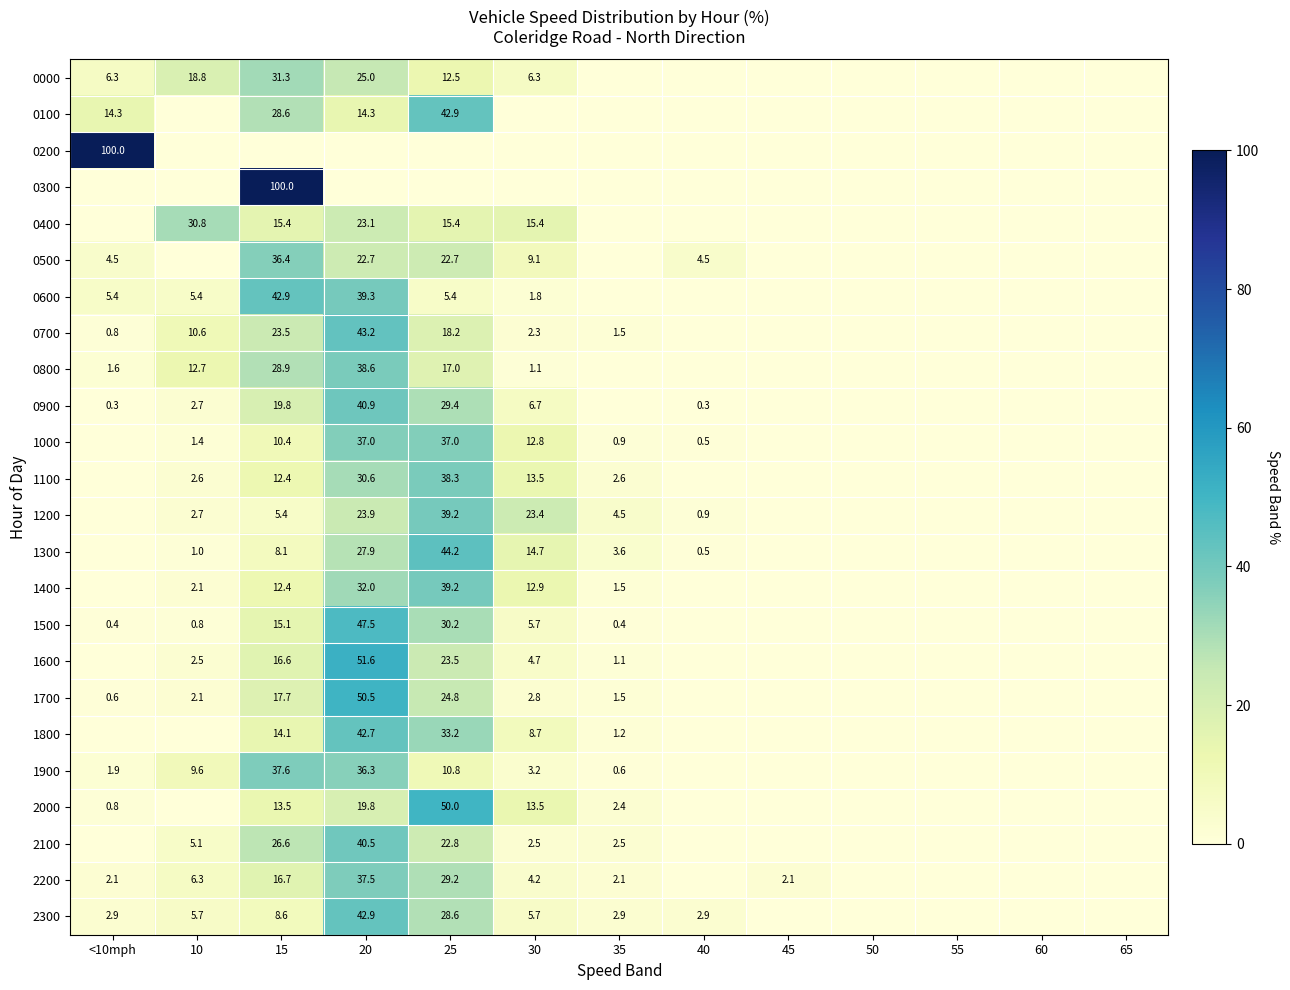

The 1400 series shows 3.7 at 10. True or false?

False